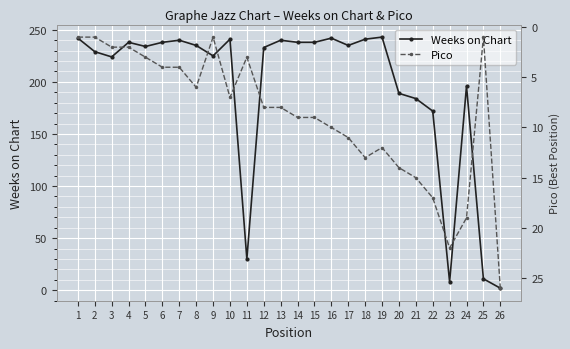

At how many categories does at least one series exceed 16?

25